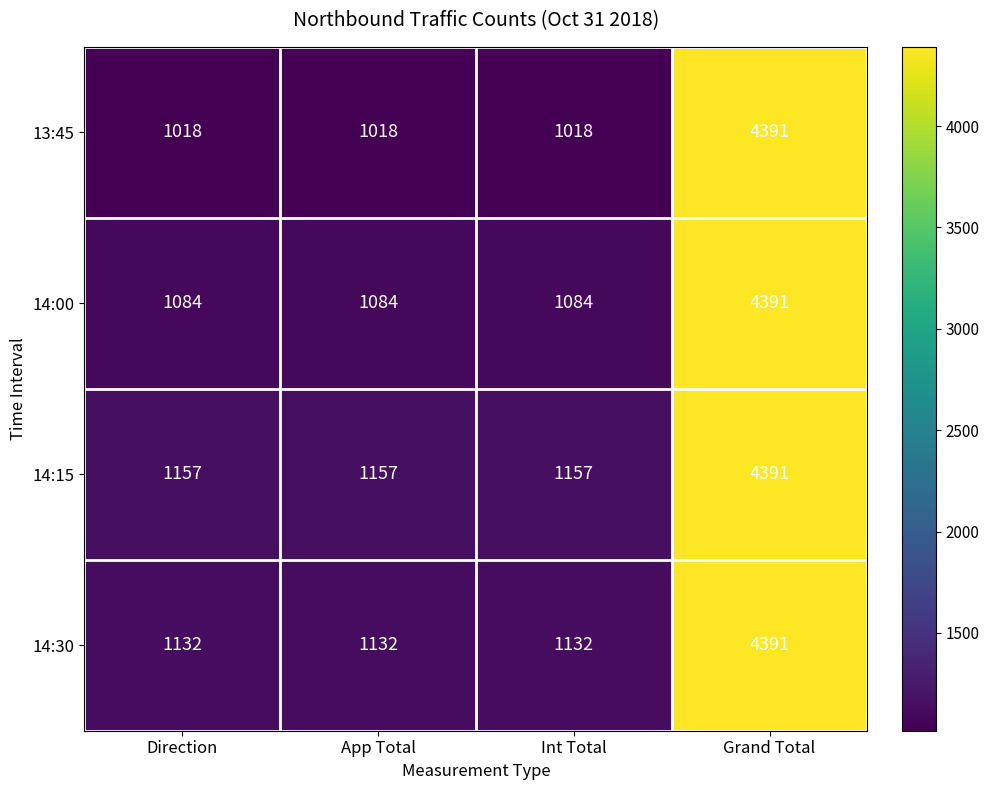

Which series changed the most between Int Total and Grand Total?

13:45